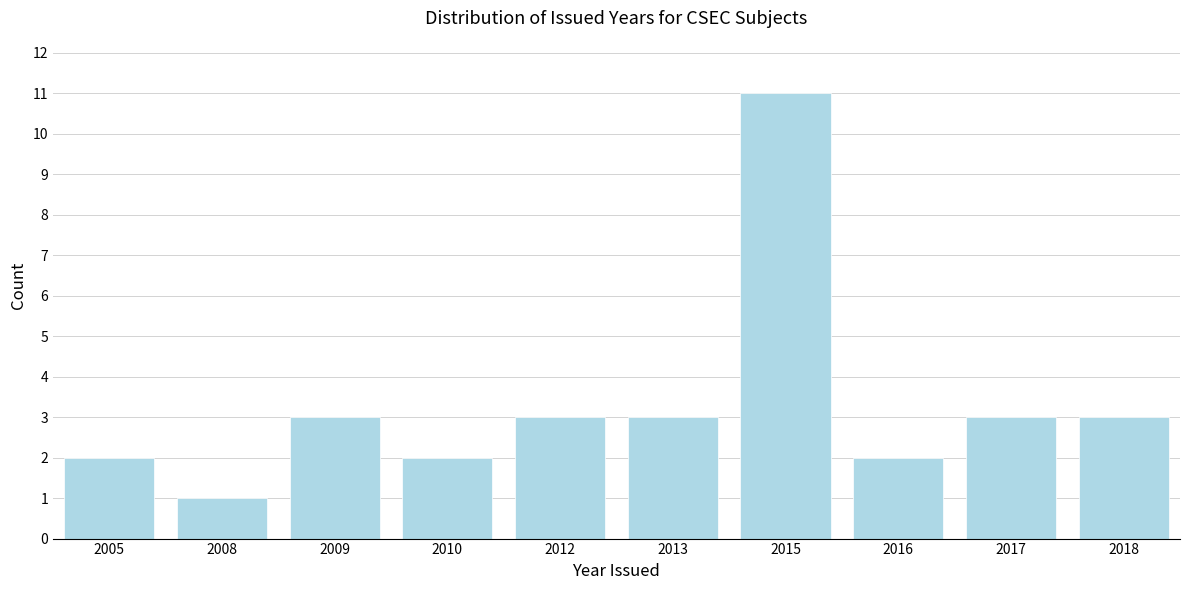

Reading left to right, extract all data points from this chart.

2	1	3	2	3	3	11	2	3	3